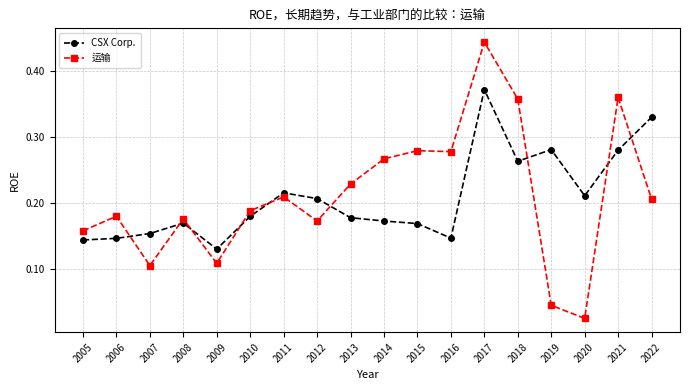

After their last crossing, which series has the higher values: CSX Corp. or 运输?

CSX Corp.